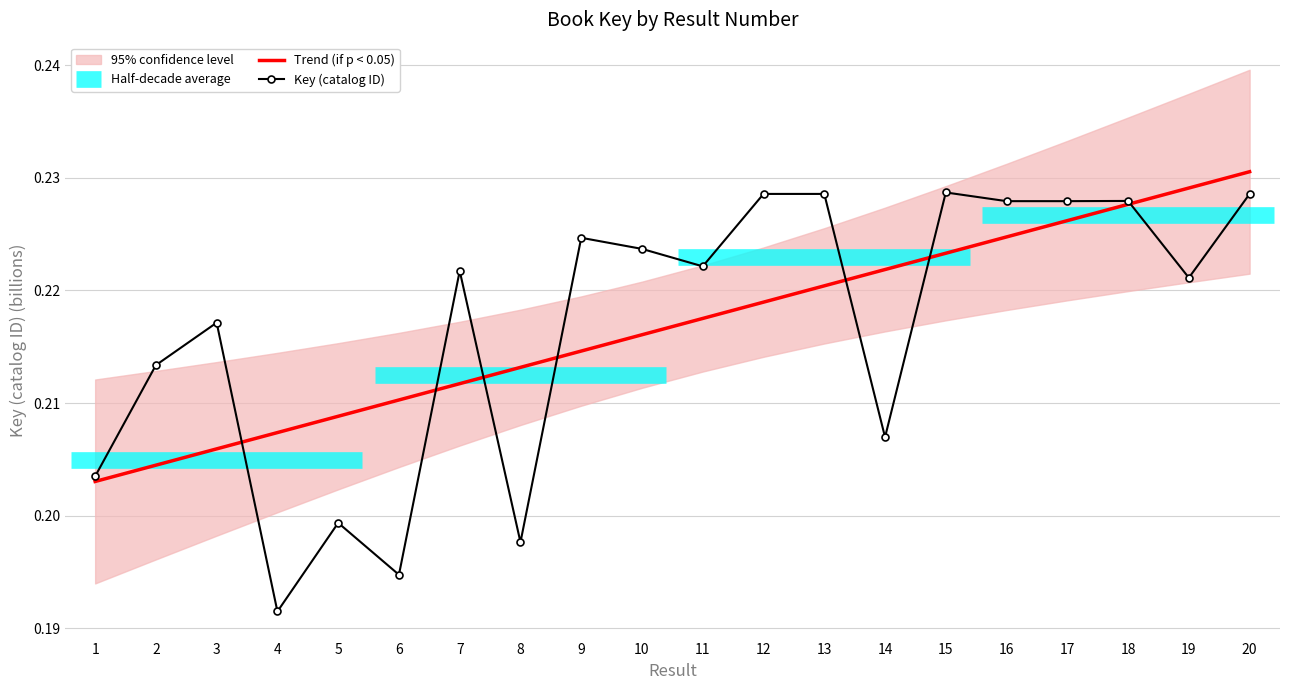

The Trend (if p < 0.05) series shows 0.4 at 9. True or false?

False